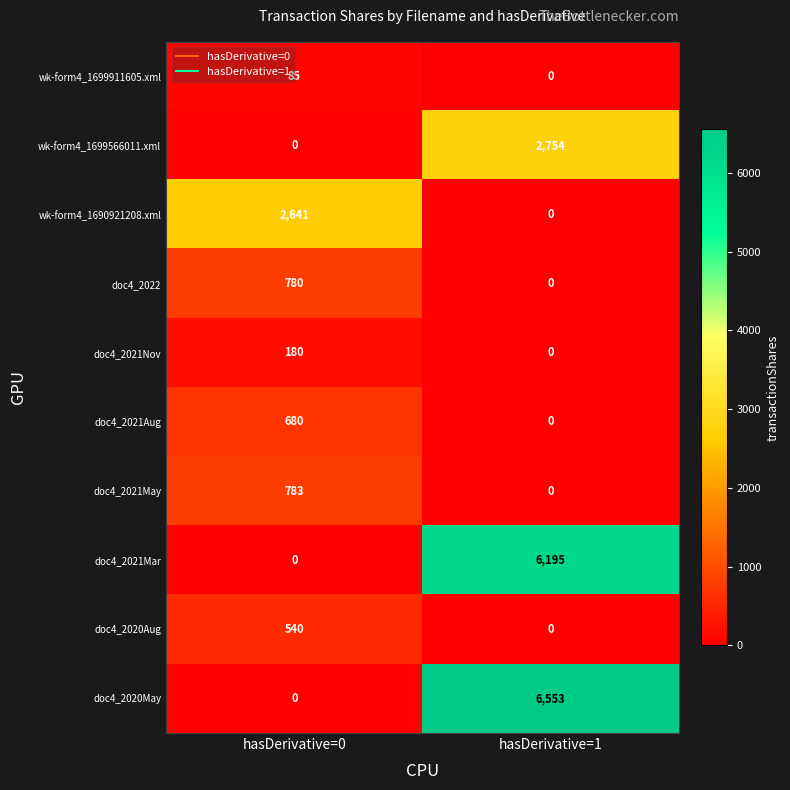

Is the value of wk-form4_1699911605.xml at hasDerivative=0 greater than the value of doc4_2021Mar at hasDerivative=0?

Yes